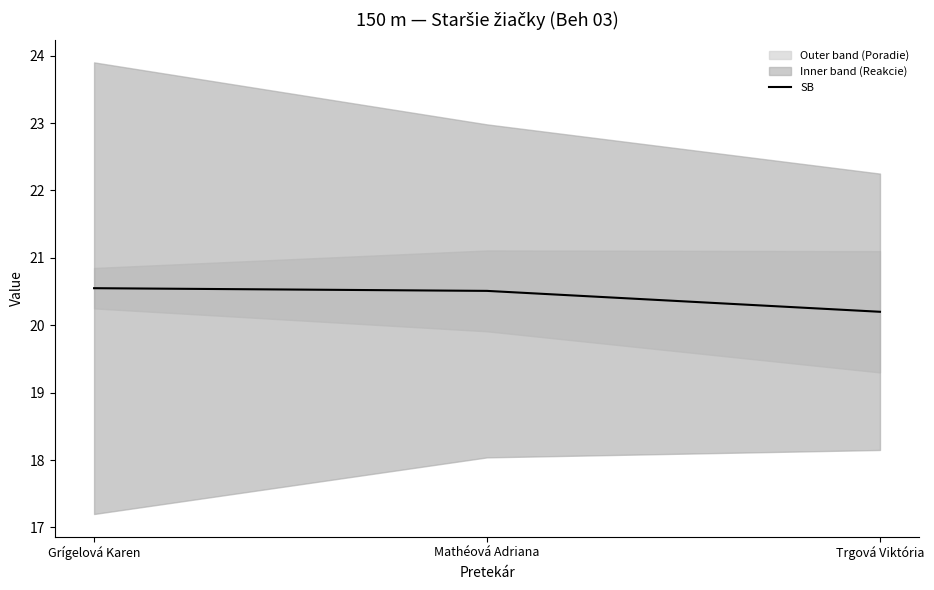

What is the sum of all values?

61.3